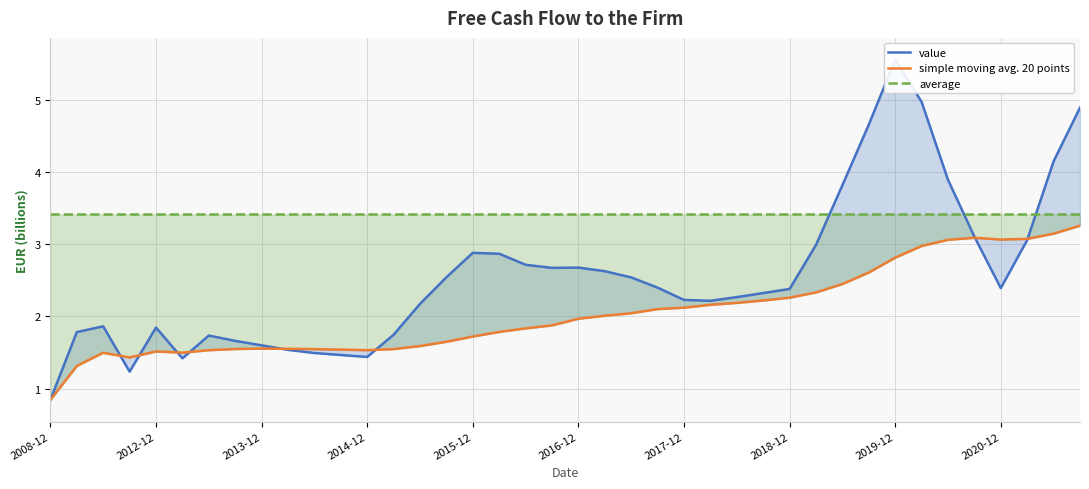

What is the difference between the simple moving avg. 20 points values at 29 and 10?

0.8